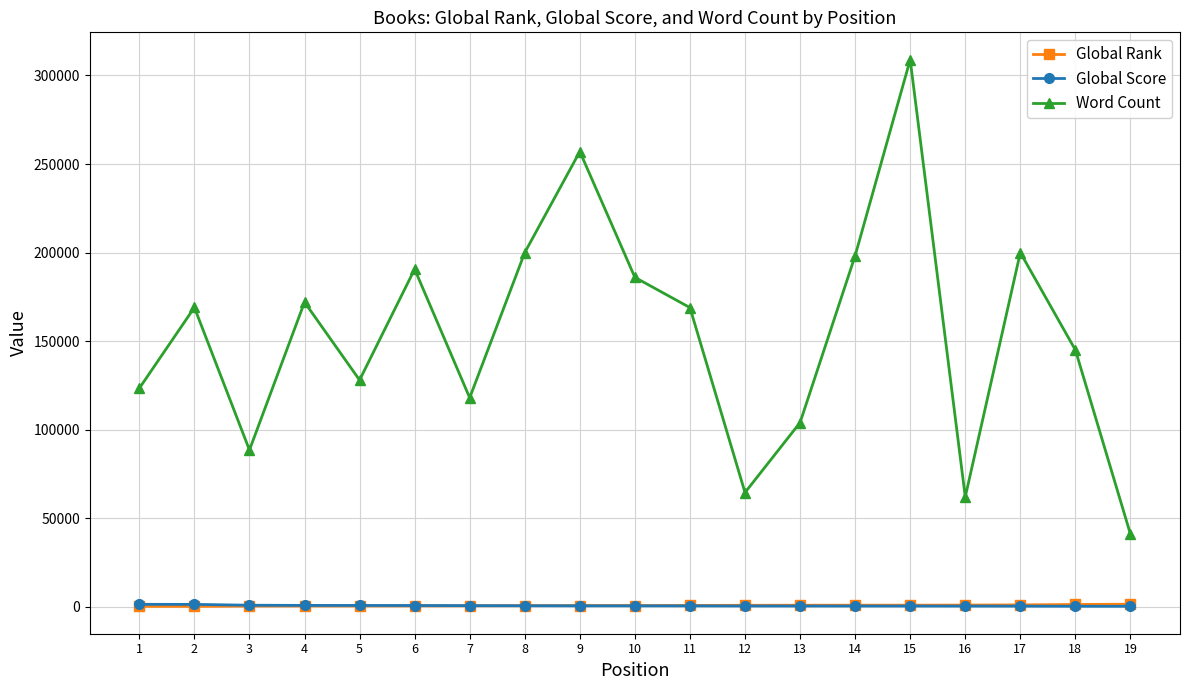

Which series has the largest range (max minus min)?

Word Count